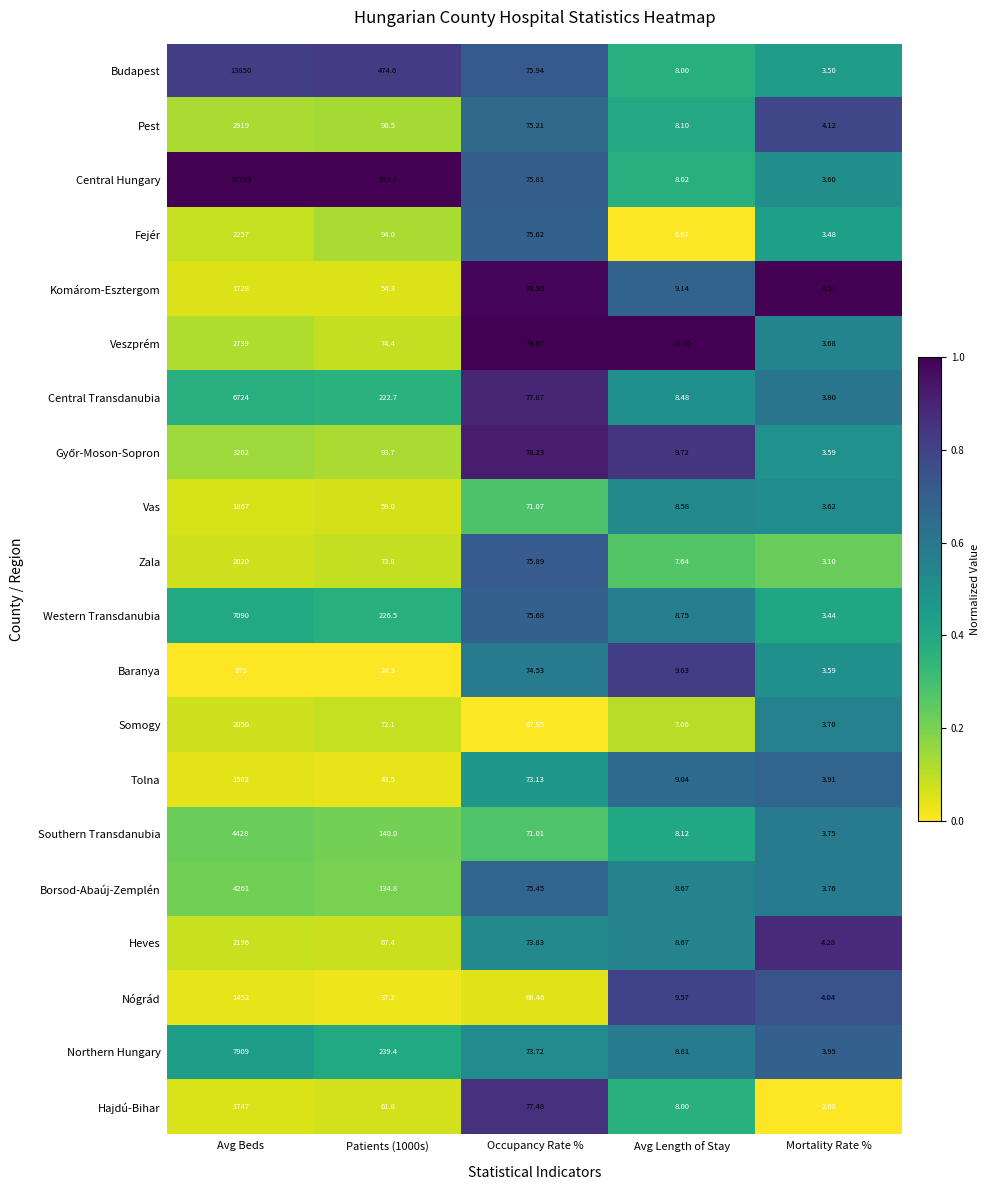

At which label does Hajdú-Bihar first exceed 61?

Avg Beds